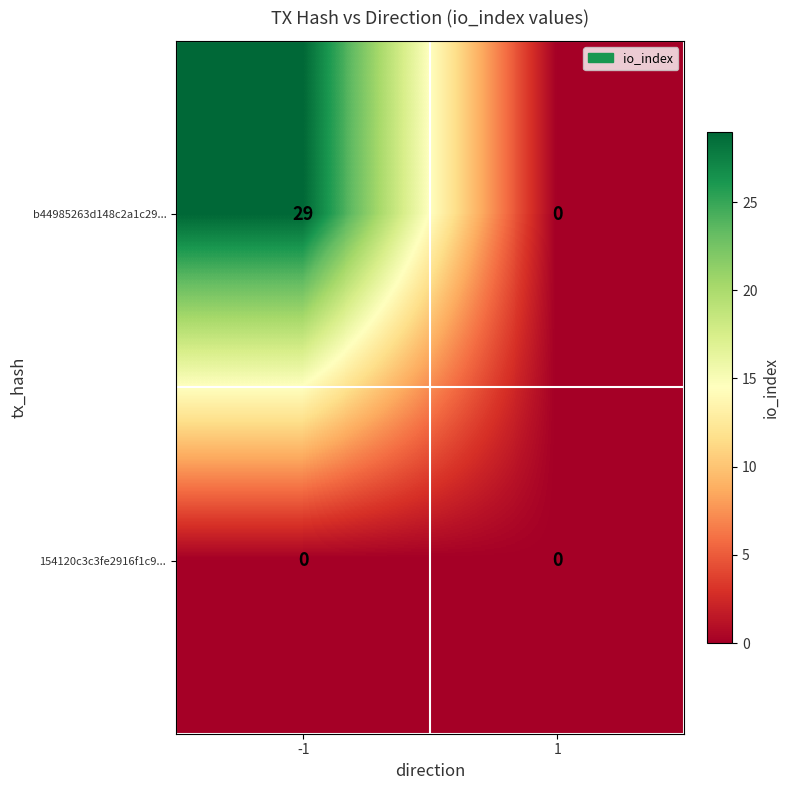

Rank the series by their maximum value, from highest to lowest.

b44985263d148c2a1c29..., 154120c3c3fe2916f1c9...